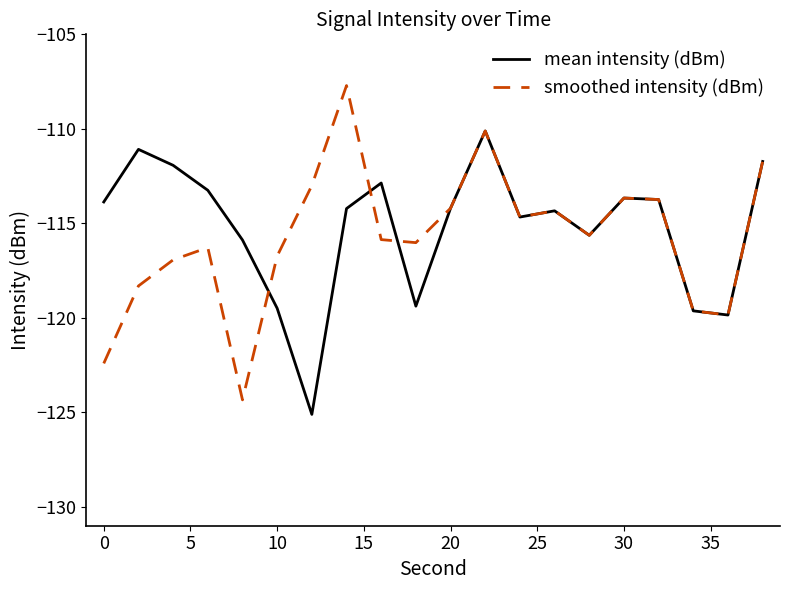

List the series in order of their overall mean, highest first.

mean intensity (dBm), smoothed intensity (dBm)